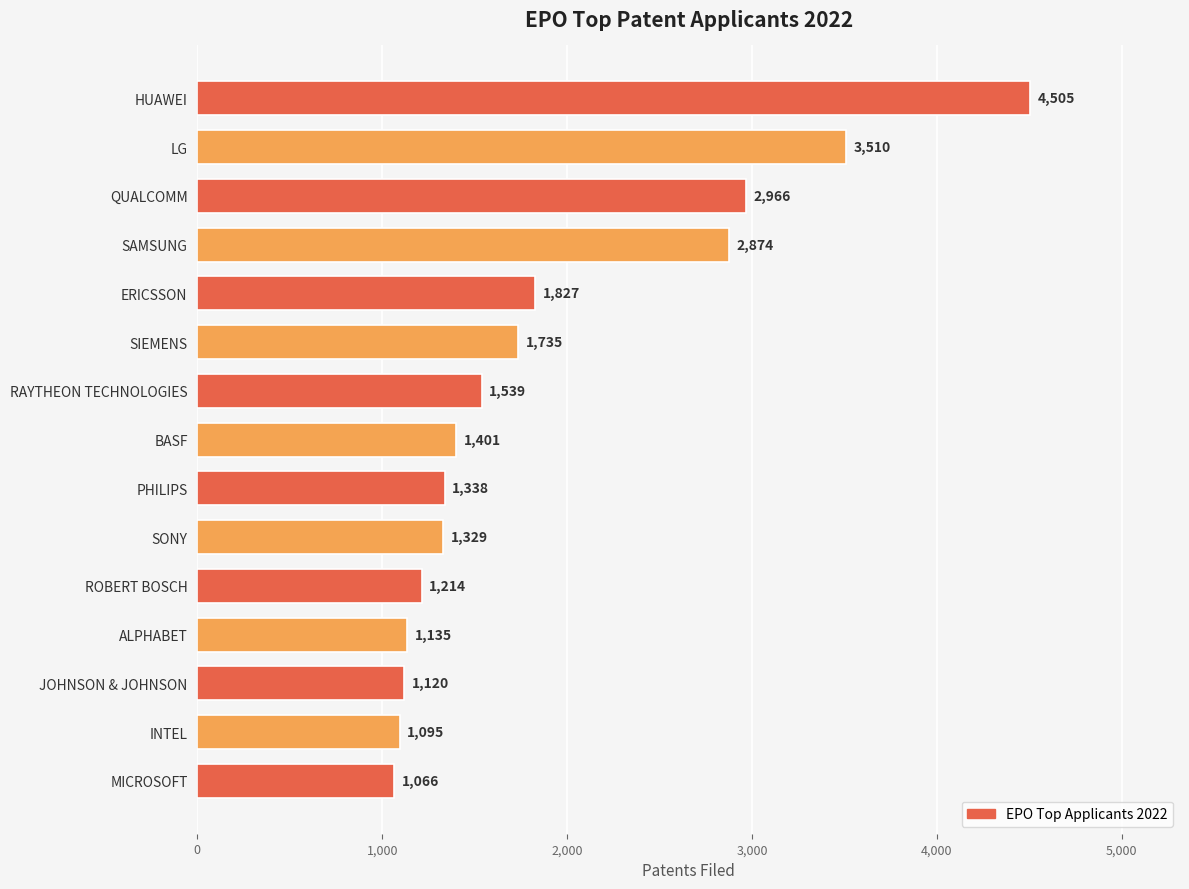

Reading top to bottom, extract all data points from this chart.

HUAWEI=4505	LG=3510	QUALCOMM=2966	SAMSUNG=2874	ERICSSON=1827	SIEMENS=1735	RAYTHEON TECHNOLOGIES=1539	BASF=1401	PHILIPS=1338	SONY=1329	ROBERT BOSCH=1214	ALPHABET=1135	JOHNSON & JOHNSON=1120	INTEL=1095	MICROSOFT=1066